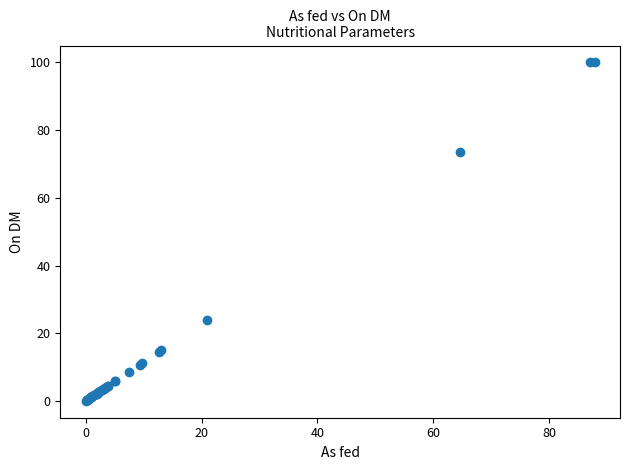

What Y value in the scatter plot is closest to 50?

73.6